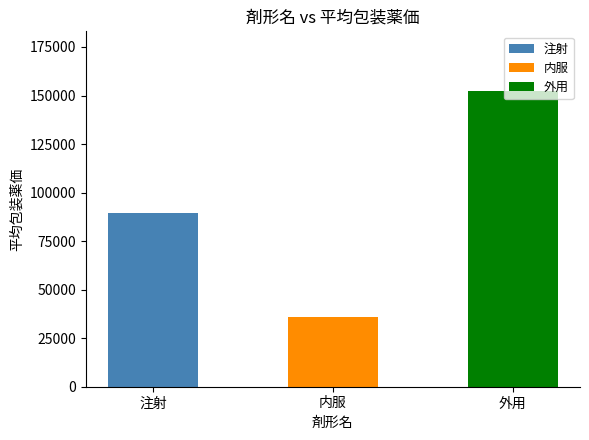

The value at 外用 is 250559.0. True or false?

False